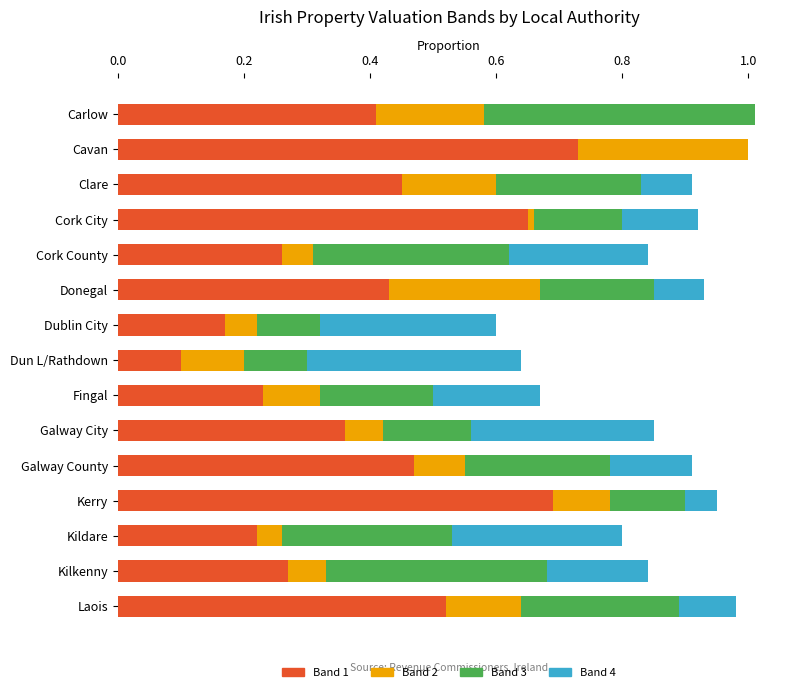

The value of Band 1 at Clare is 0.1. True or false?

False